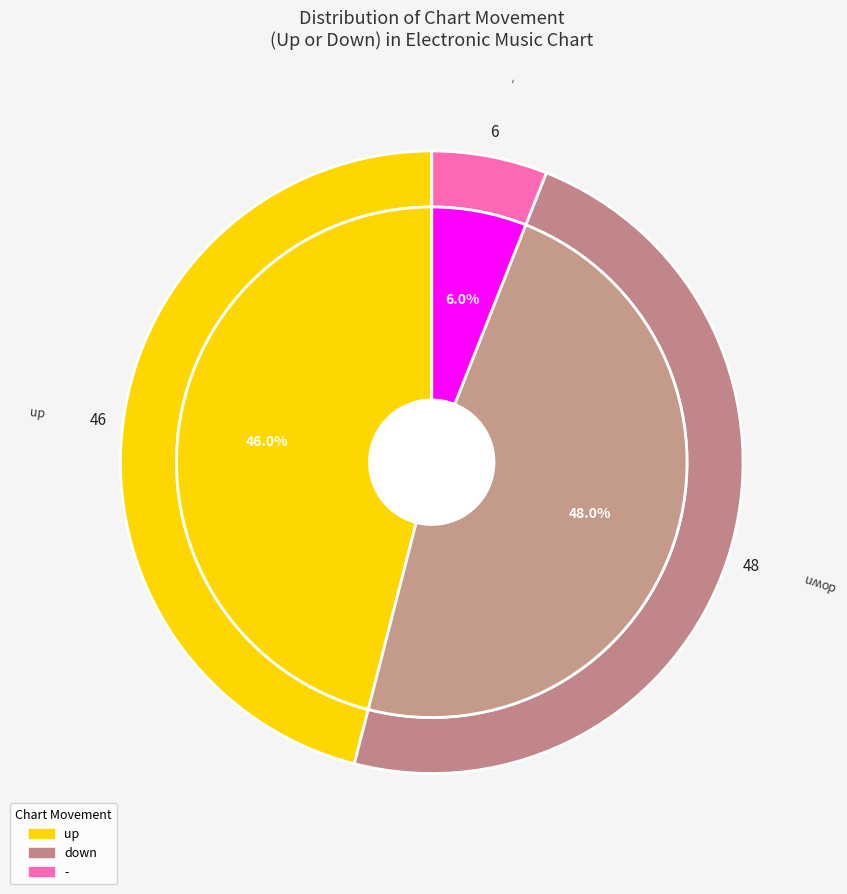

How many slices are in this pie chart?

3